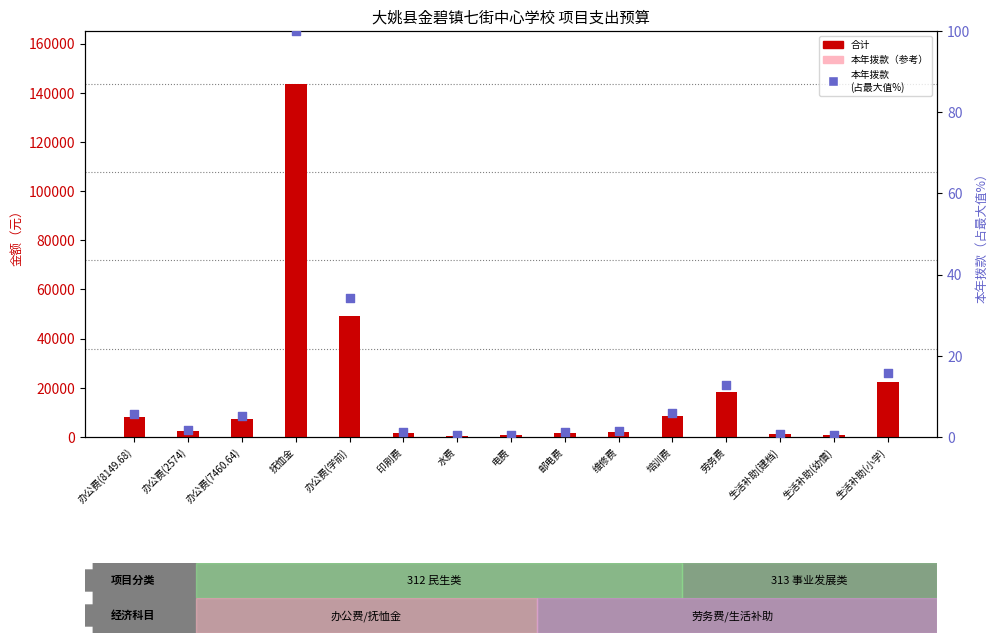

Which series has the largest total across all categories?

合计